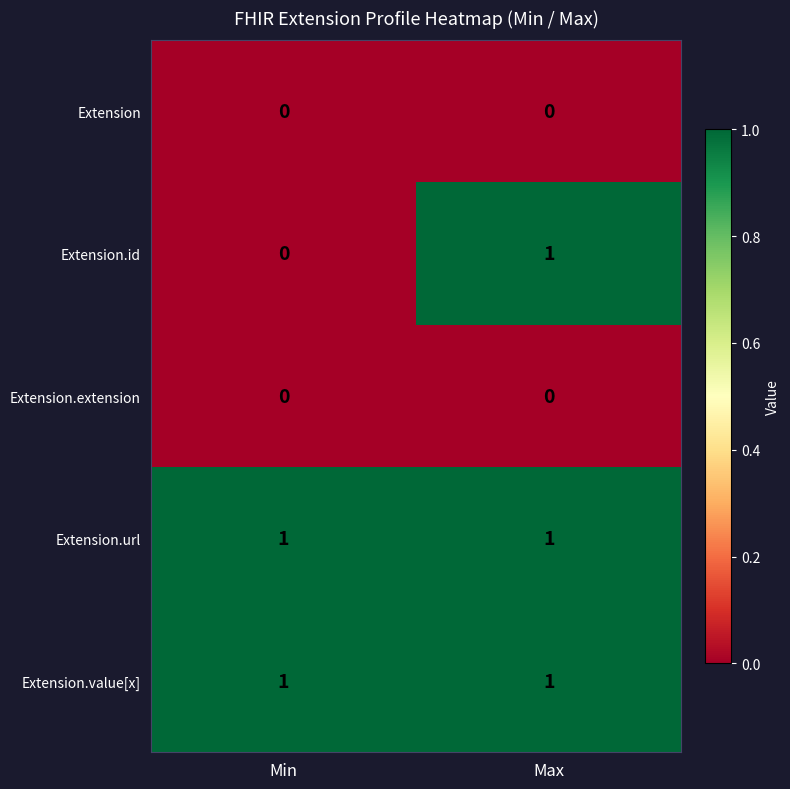

At which category is the sum across all series the highest?

Max